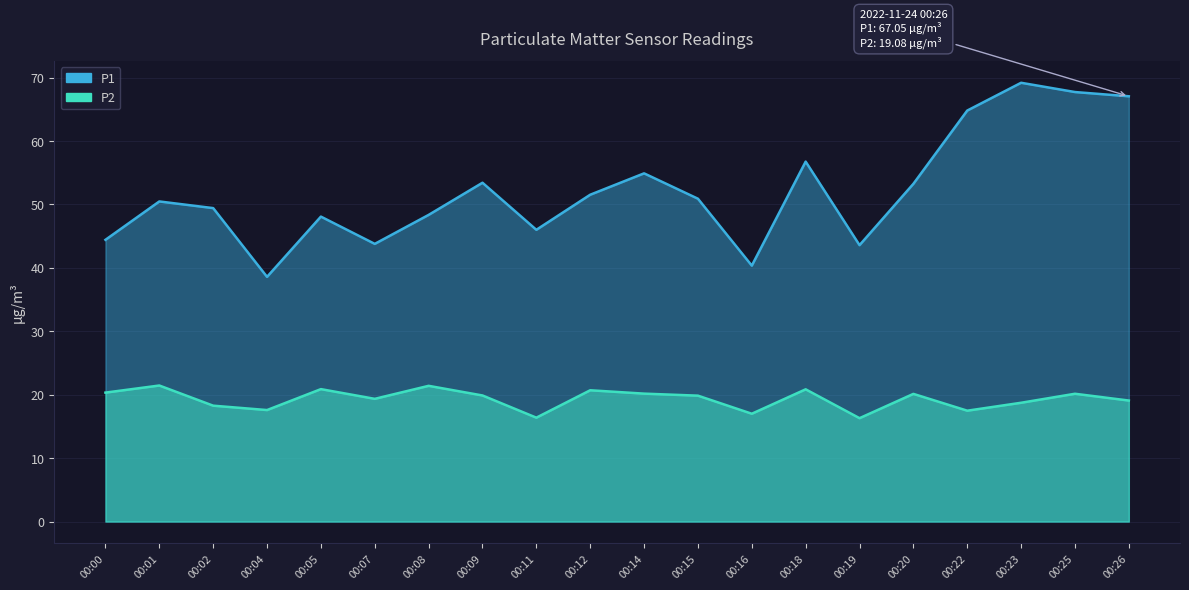

List the labels in order of P1 value, largest first.

00:23, 00:25, 00:26, 00:22, 00:18, 00:14, 00:09, 00:20, 00:12, 00:15, 00:01, 00:02, 00:08, 00:05, 00:11, 00:00, 00:07, 00:19, 00:16, 00:04